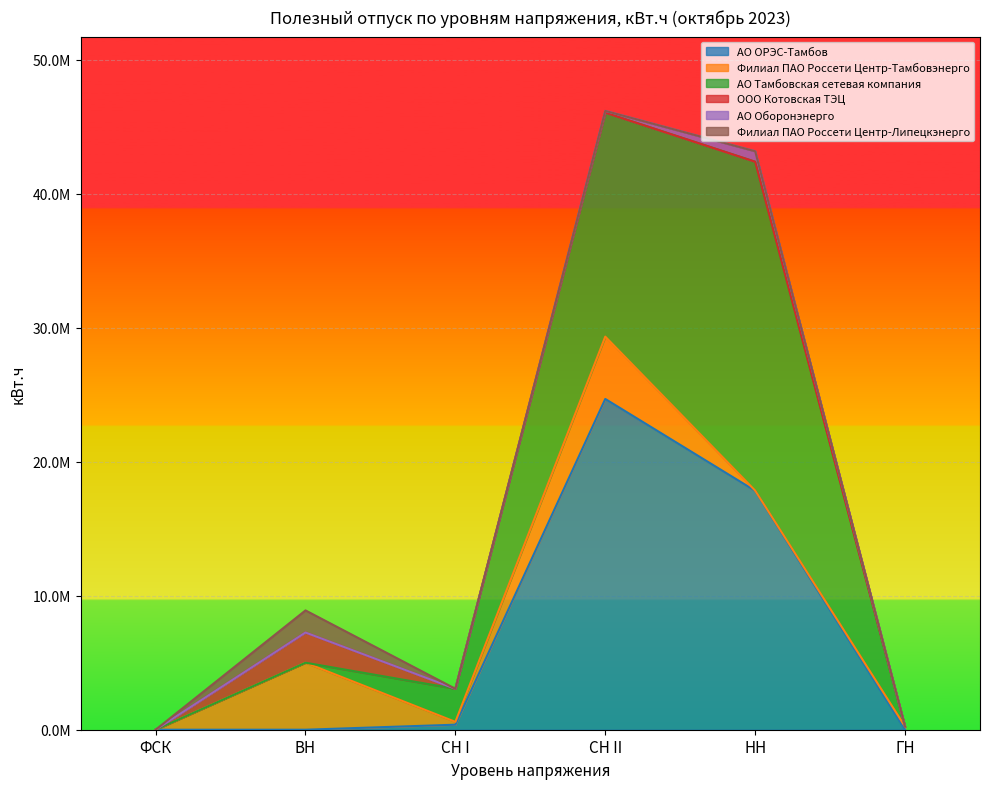

Reading left to right, what are all the values shown in this chart?

АО ОРЭС-Тамбов: ФСК=0.0	ВН=0.0	СН I=375414.0	СН II=24692000.0	НН=17837241.1	ГН=0.0
Филиал ПАО Россети Центр-Тамбовэнерго: ФСК=0.0	ВН=5002121.4	СН I=211980.7	СН II=4653798.8	НН=15111.0	ГН=237119.0
АО Тамбовская сетевая компания: ФСК=0.0	ВН=0.0	СН I=2468724.0	СН II=16719280.5	НН=24547461.1	ГН=0.0
ООО Котовская ТЭЦ: ФСК=0.0	ВН=2255307.0	СН I=0.0	СН II=0.0	НН=0.0	ГН=0.0
АО Оборонэнерго: ФСК=0.0	ВН=0.0	СН I=0.0	СН II=132089.0	НН=784171.0	ГН=0.0
Филиал ПАО Россети Центр-Липецкэнерго: ФСК=0.0	ВН=1649742.0	СН I=0.0	СН II=0.0	НН=0.0	ГН=0.0